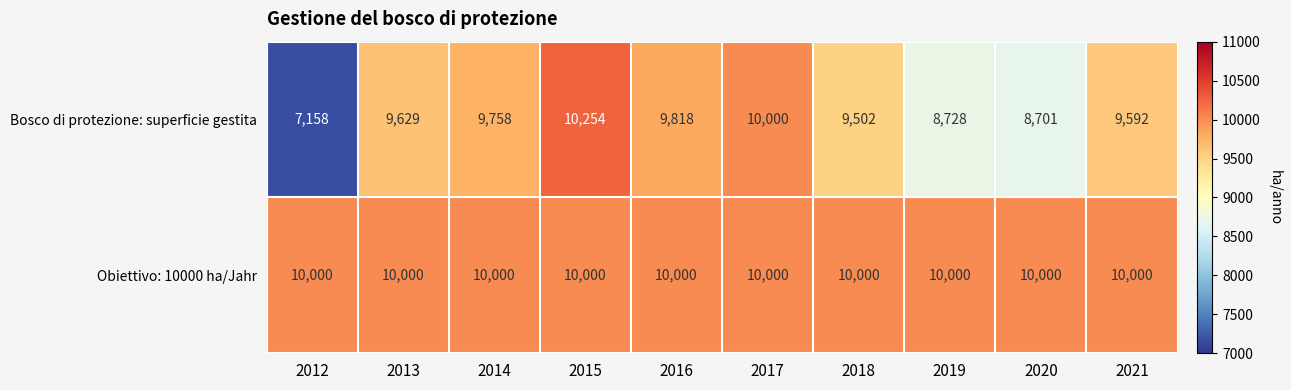

At which category is the sum across all series the highest?

2015